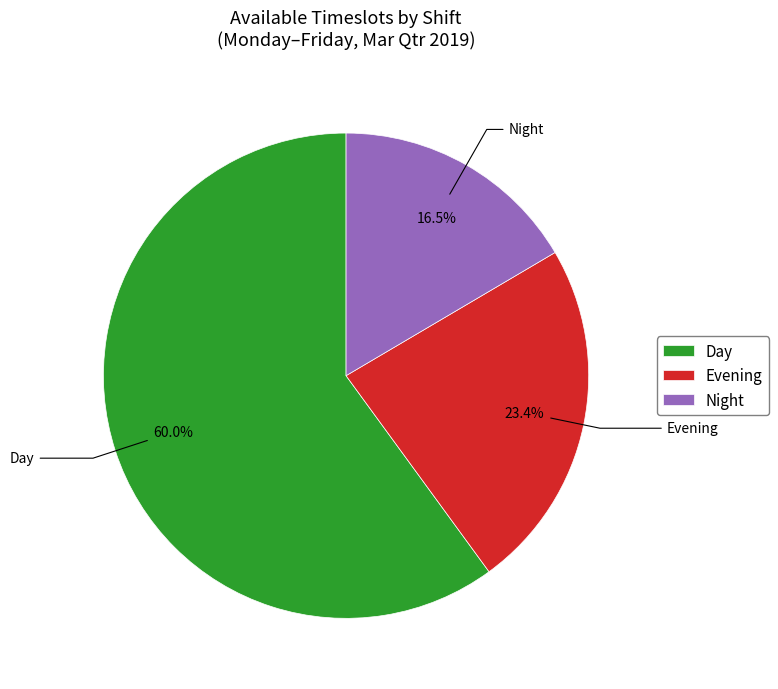

What percentage do Night and Day together represent?

76.6%